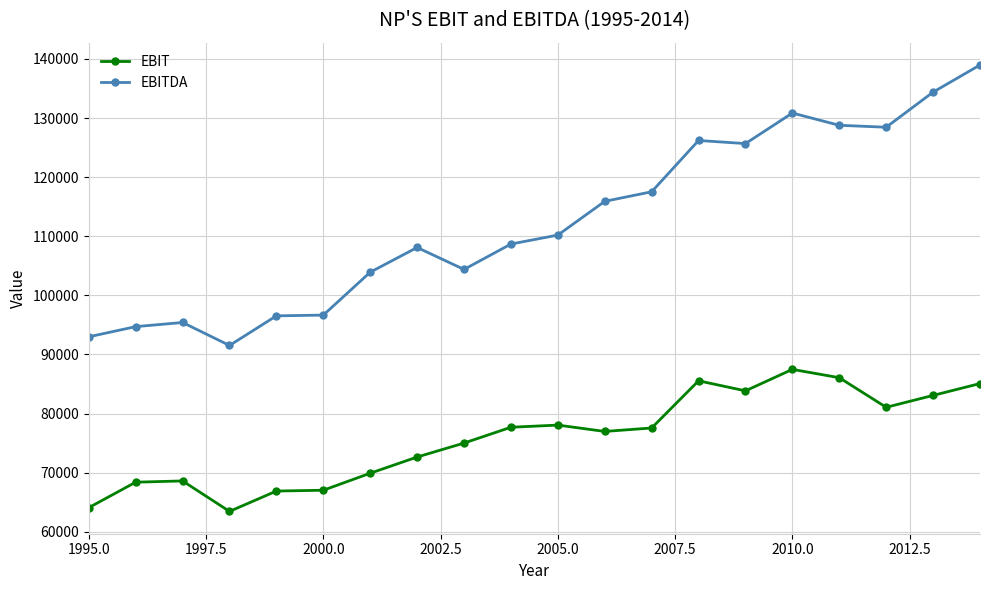

Which series has the largest range (max minus min)?

EBITDA